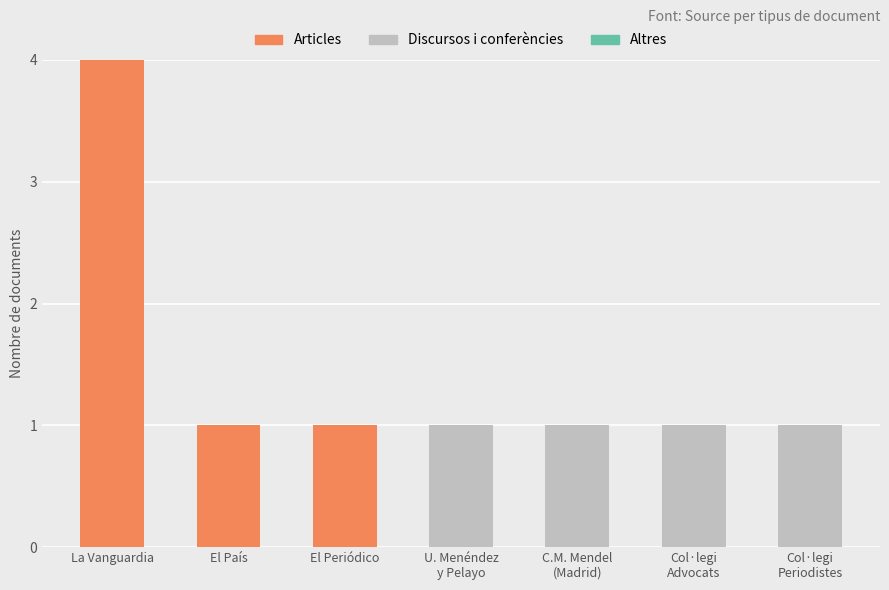

What is the highest value of the Articles series?

4